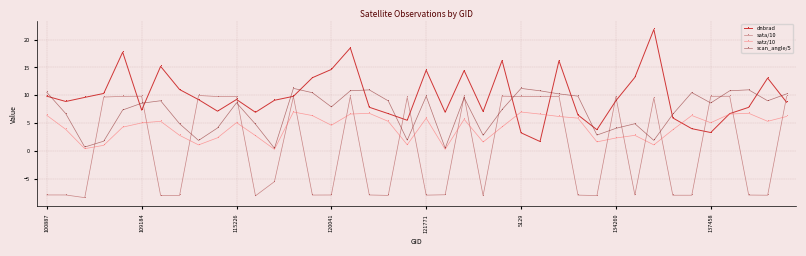

Which series ends up on top after the final intersection of dnbrad and scan_angle/5?

scan_angle/5